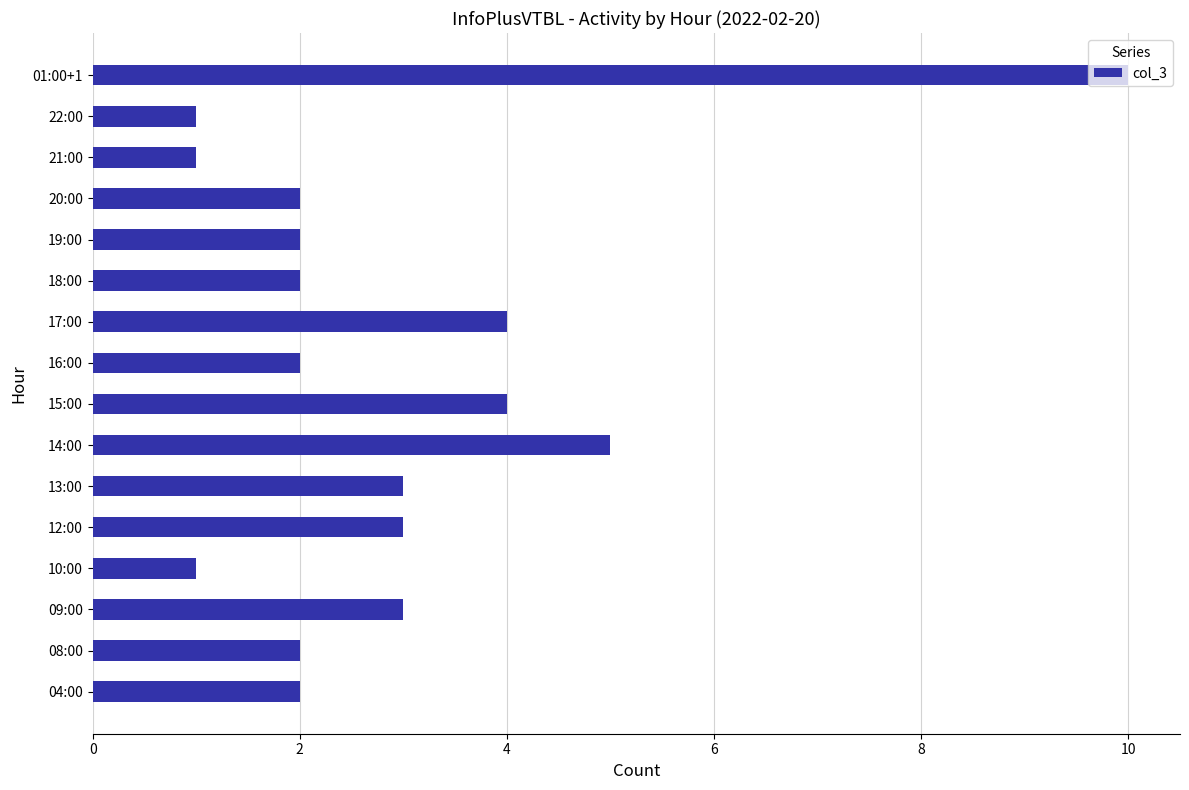

What is the maximum value shown in the chart?

10